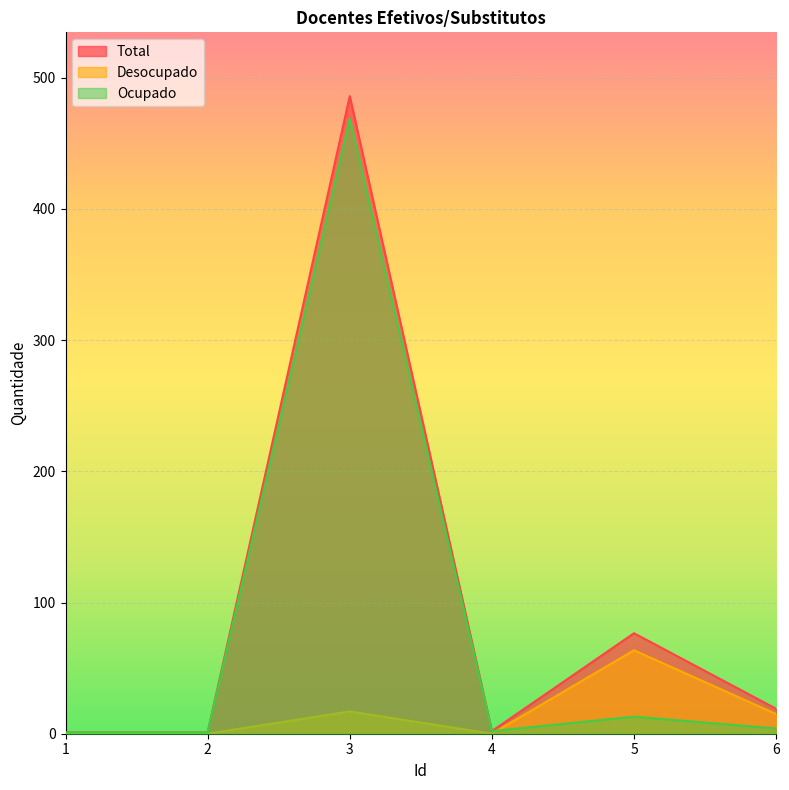

How many interior local valleys does the Ocupado series have?

1